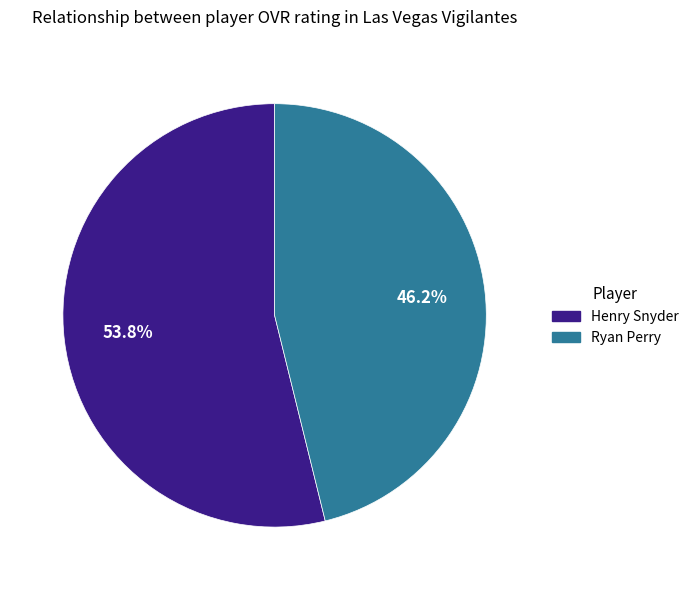

Which slice is the largest?

Henry Snyder